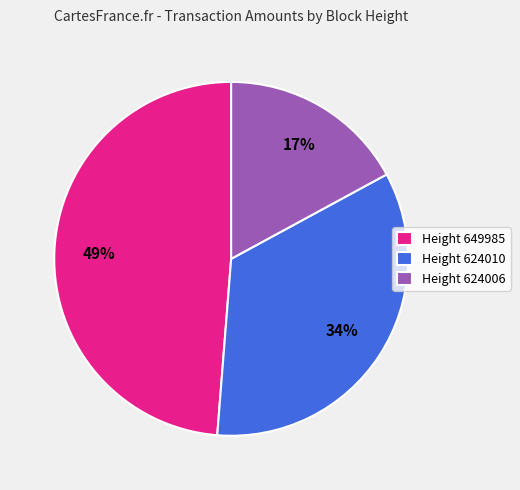

Does Height 624006 represent more than half of the total?

No